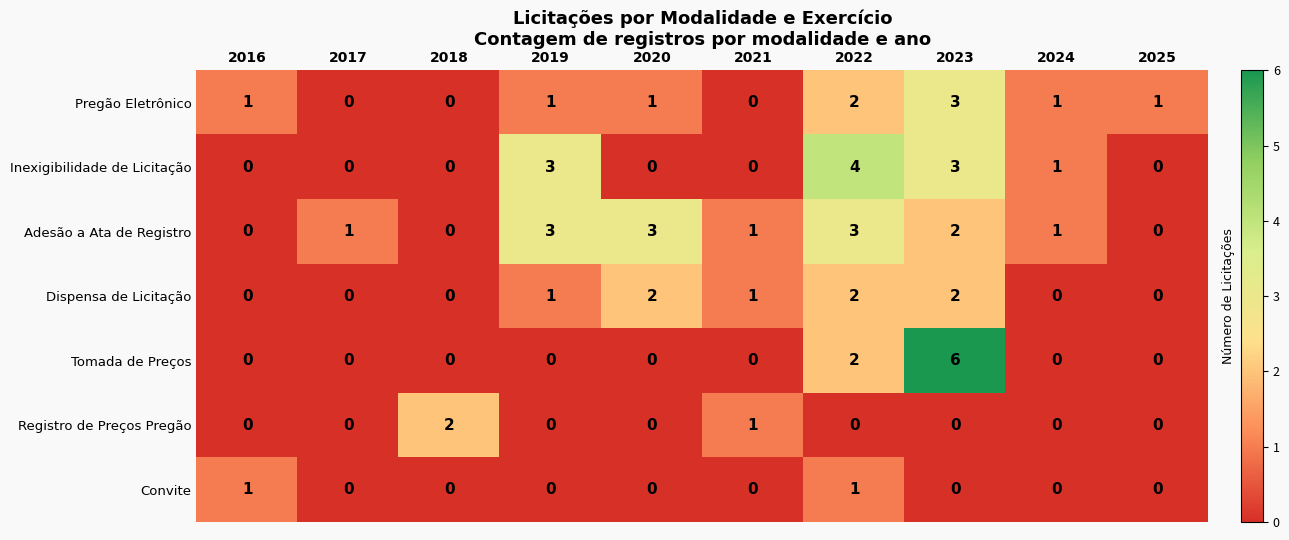

How many values in the Convite series exceed 0?

2